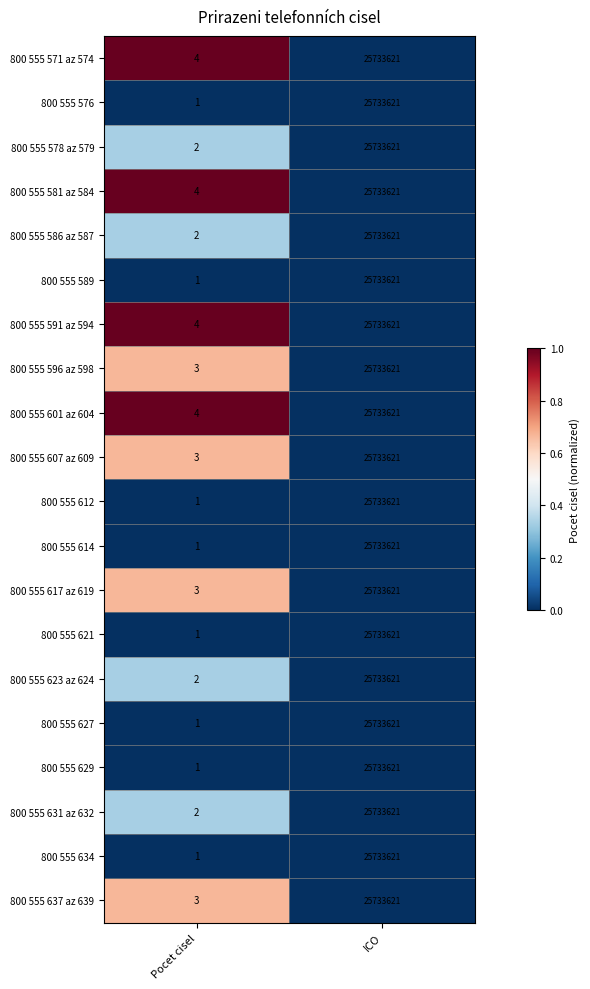

Is the value of 800 555 607 az 609 at Pocet cisel greater than the value of 800 555 631 az 632 at Pocet cisel?

Yes